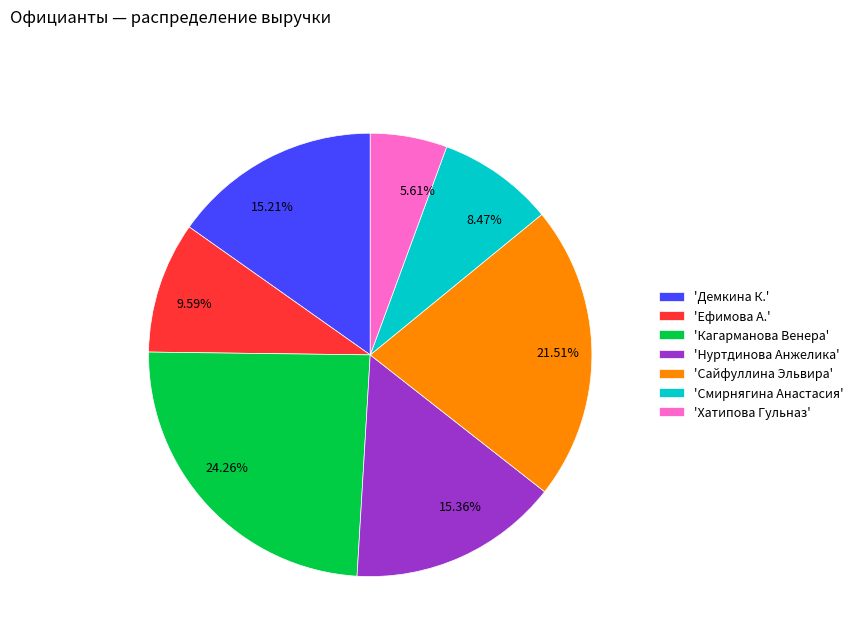

How many segments does this pie chart have?

7